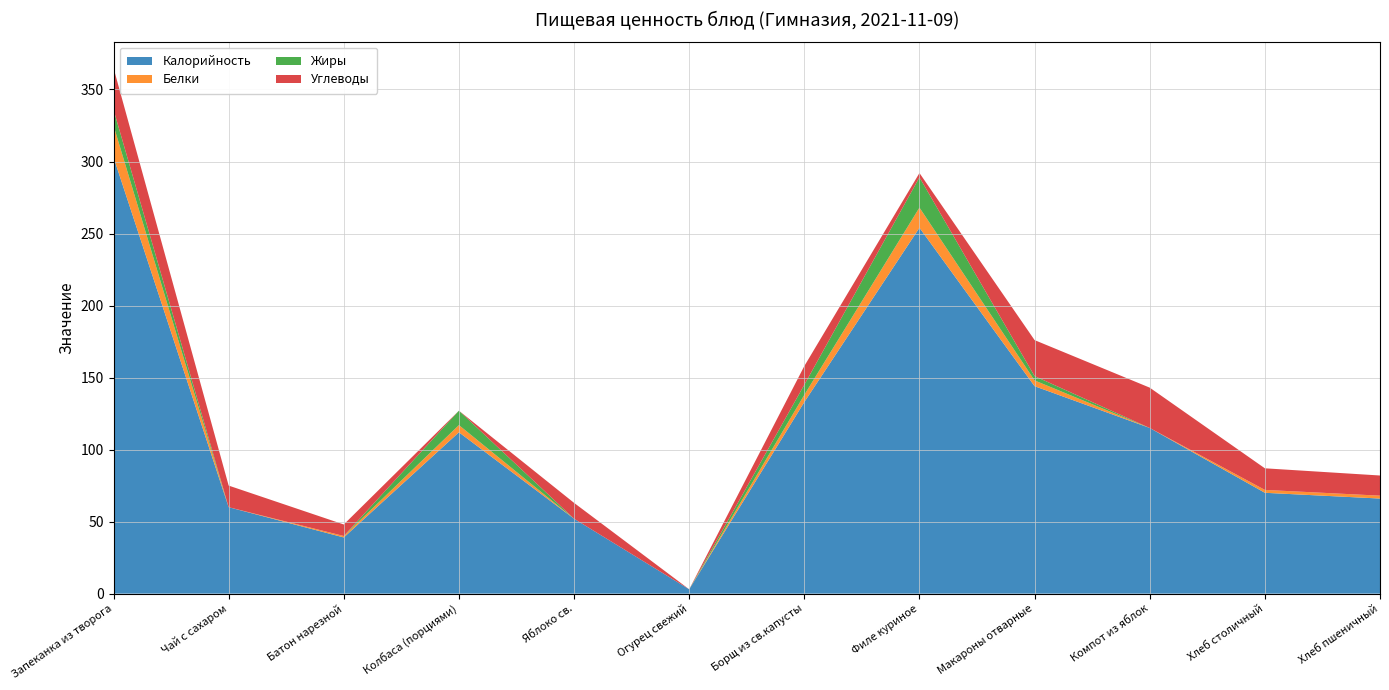

Reading right to left, transcribe all the data shown in this chart.

Калорийность: Хлеб пшеничный=66	Хлеб столичный=70	Компот из яблок=115	Макароны отварные=144	Филе куриное=254	Борщ из св.капусты=133	Огурец свежий=3	Яблоко св.=52	Колбаса (порциями)=112	Батон нарезной=39	Чай с сахаром=60	Запеканка из творога=303
Белки: Хлеб пшеничный=2	Хлеб столичный=2	Компот из яблок=0	Макароны отварные=4	Филе куриное=14	Борщ из св.капусты=5	Огурец свежий=0	Яблоко св.=0	Колбаса (порциями)=5	Батон нарезной=1	Чай с сахаром=0	Запеканка из творога=22
Жиры: Хлеб пшеничный=0	Хлеб столичный=0	Компот из яблок=0	Макароны отварные=3	Филе куриное=21	Борщ из св.капусты=7	Огурец свежий=0	Яблоко св.=0	Колбаса (порциями)=10	Батон нарезной=0	Чай с сахаром=0	Запеканка из творога=11
Углеводы: Хлеб пшеничный=14	Хлеб столичный=15	Компот из яблок=28	Макароны отварные=25	Филе куриное=3	Борщ из св.капусты=13	Огурец свежий=0	Яблоко св.=11	Колбаса (порциями)=0	Батон нарезной=8	Чай с сахаром=15	Запеканка из творога=29